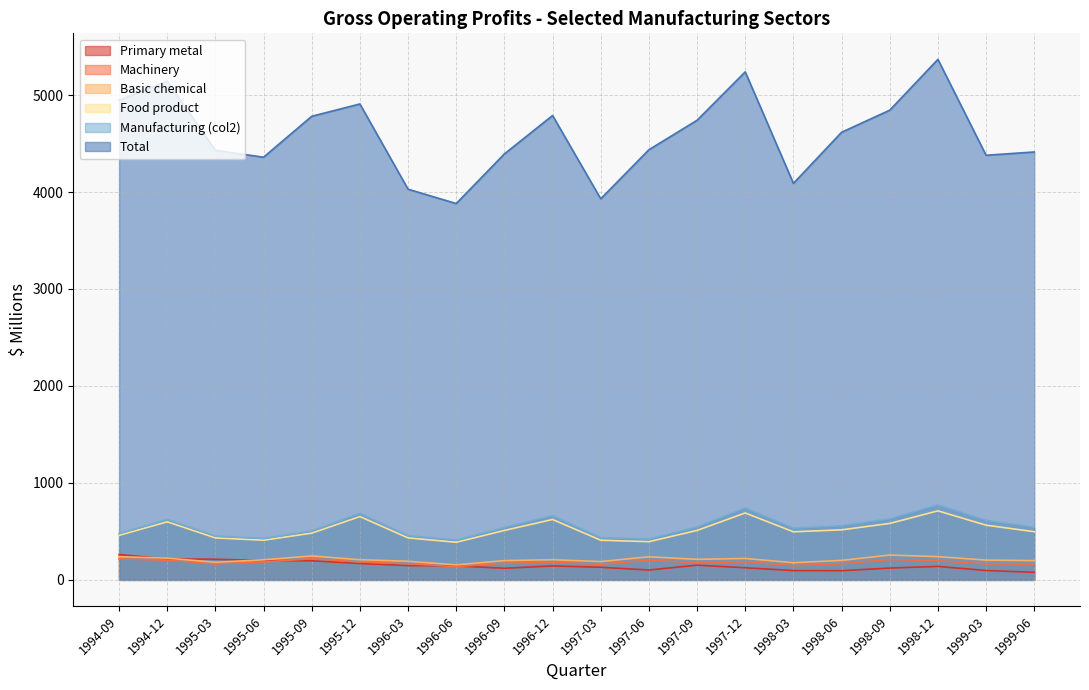

What position from the right is 1998-06?

5